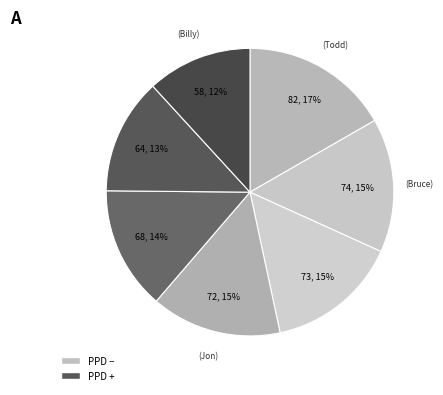

What is the largest slice in the pie chart?

Todd